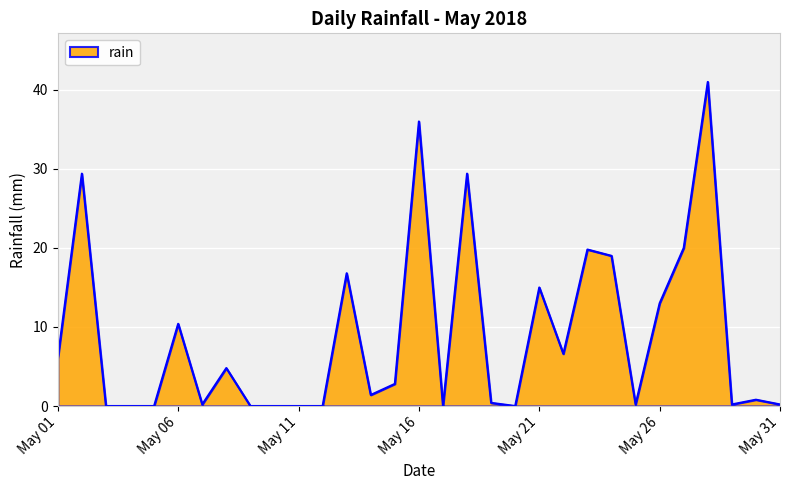

How many lines are shown in the chart?

1